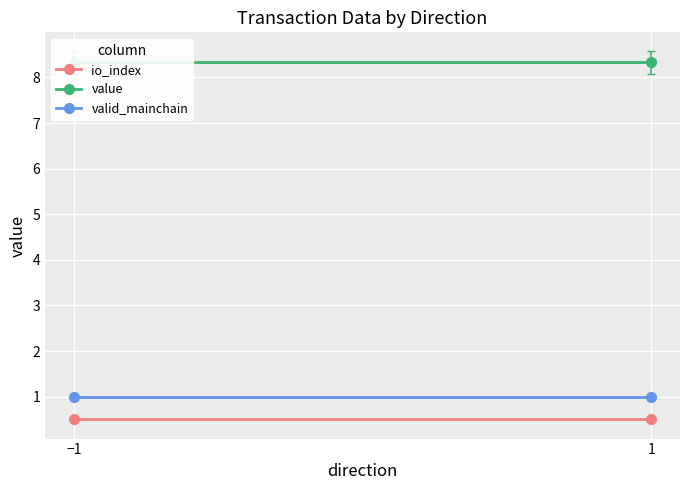

What is the average value of the valid_mainchain series?

1.0